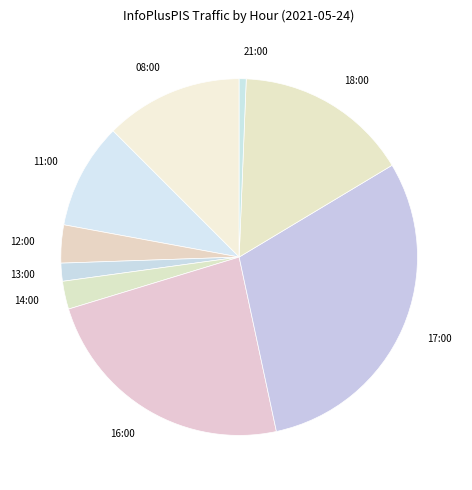

Rank the categories by value from highest to lowest.

17:00, 16:00, 18:00, 08:00, 11:00, 12:00, 14:00, 13:00, 21:00